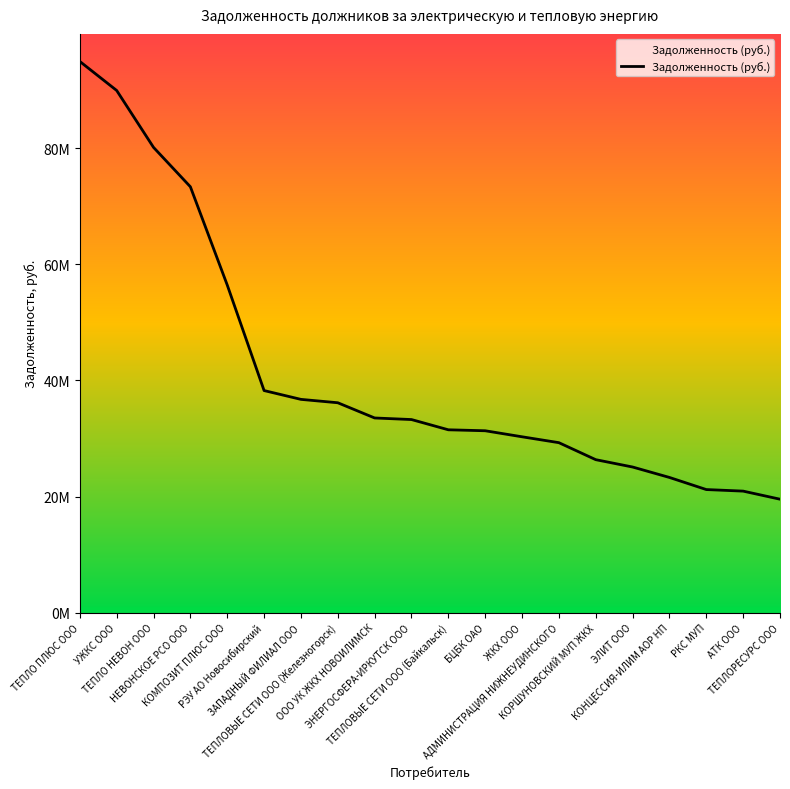

What is the ratio of the value at РЭУ АО Новосибирский to the value at ЭЛИТ ООО?

1.5